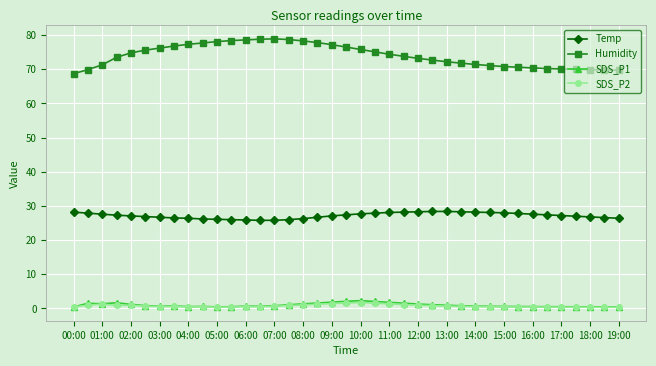

True or false: Humidity and Temp intersect in this chart.

False